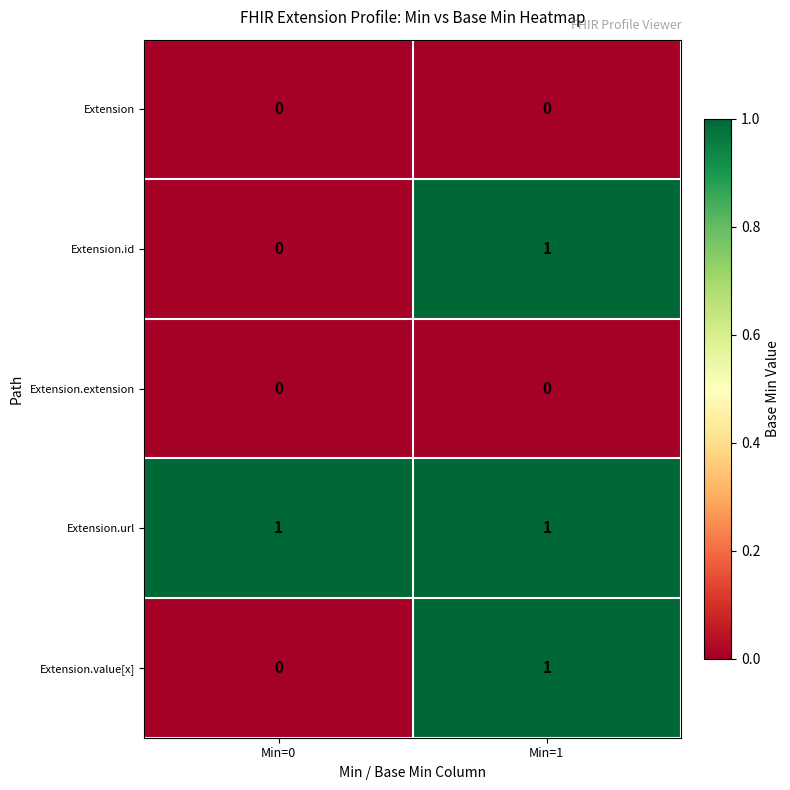

At which label is Extension.id closest to 0?

Min=0